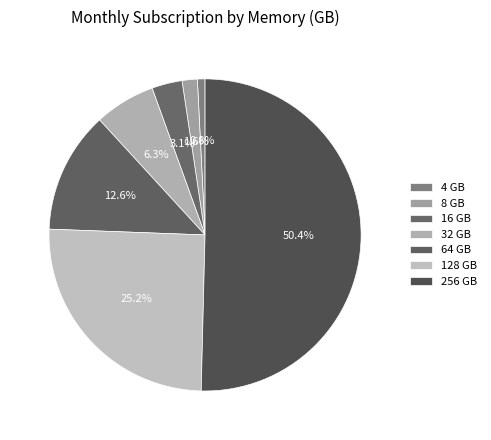

Count the number of slices in the pie.

7